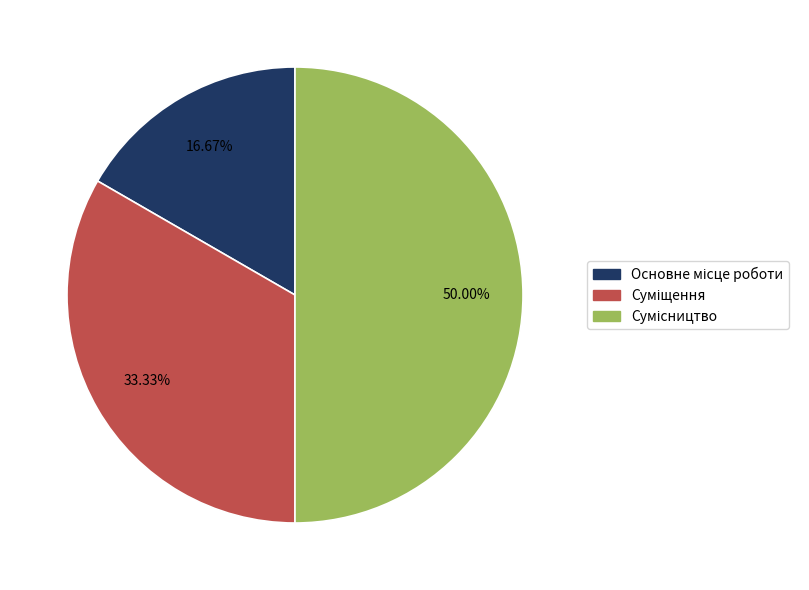

How many slices are in this pie chart?

3